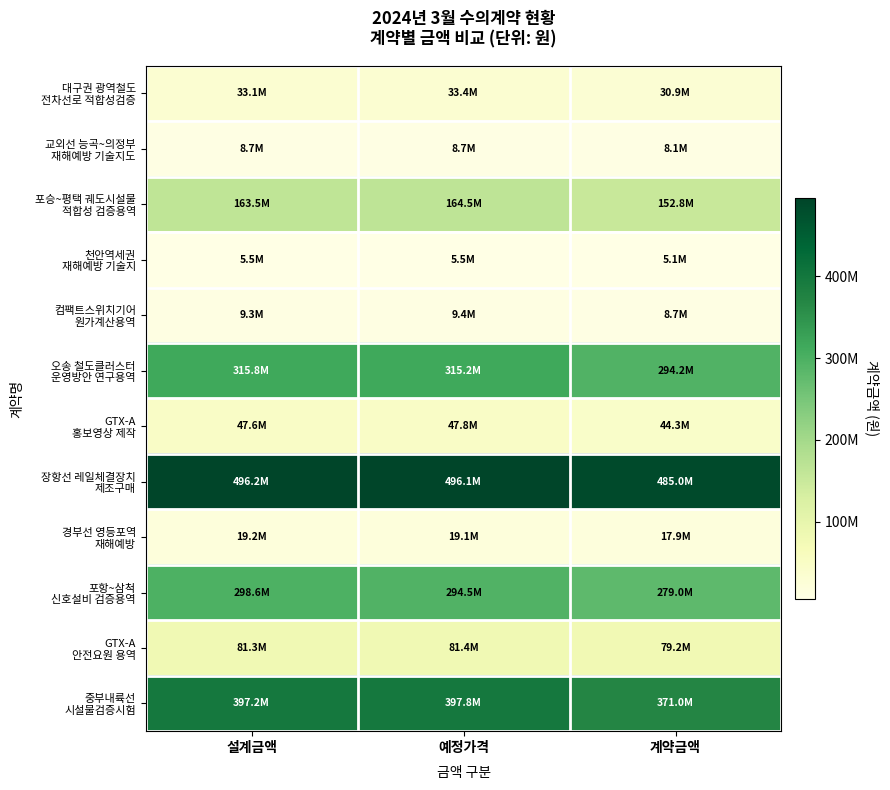

Between 예정가격 and 계약금액, which series saw the biggest shift?

중부내륙선 시설물검증시험